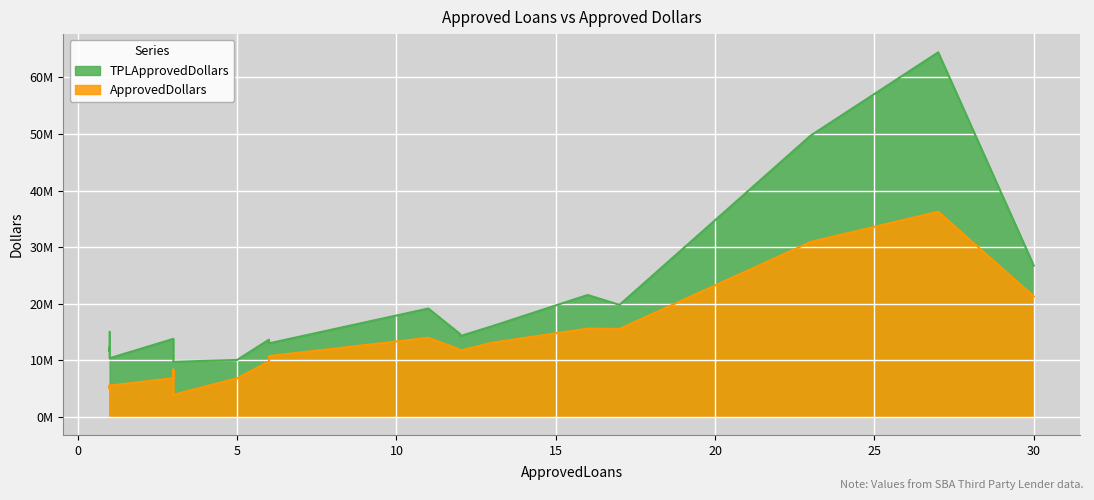

What are all the series names shown in the legend?

TPLApprovedDollars, ApprovedDollars